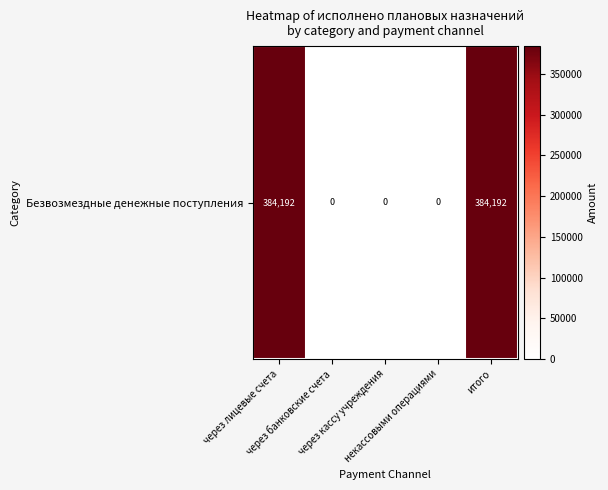

What is the difference between the maximum and second lowest values?

384192.2